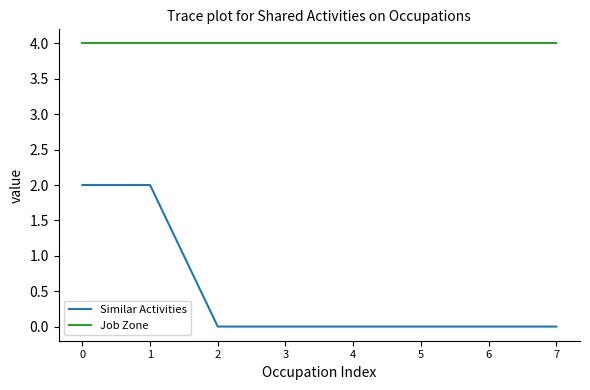

The value of Similar Activities at 0 is 1. True or false?

False